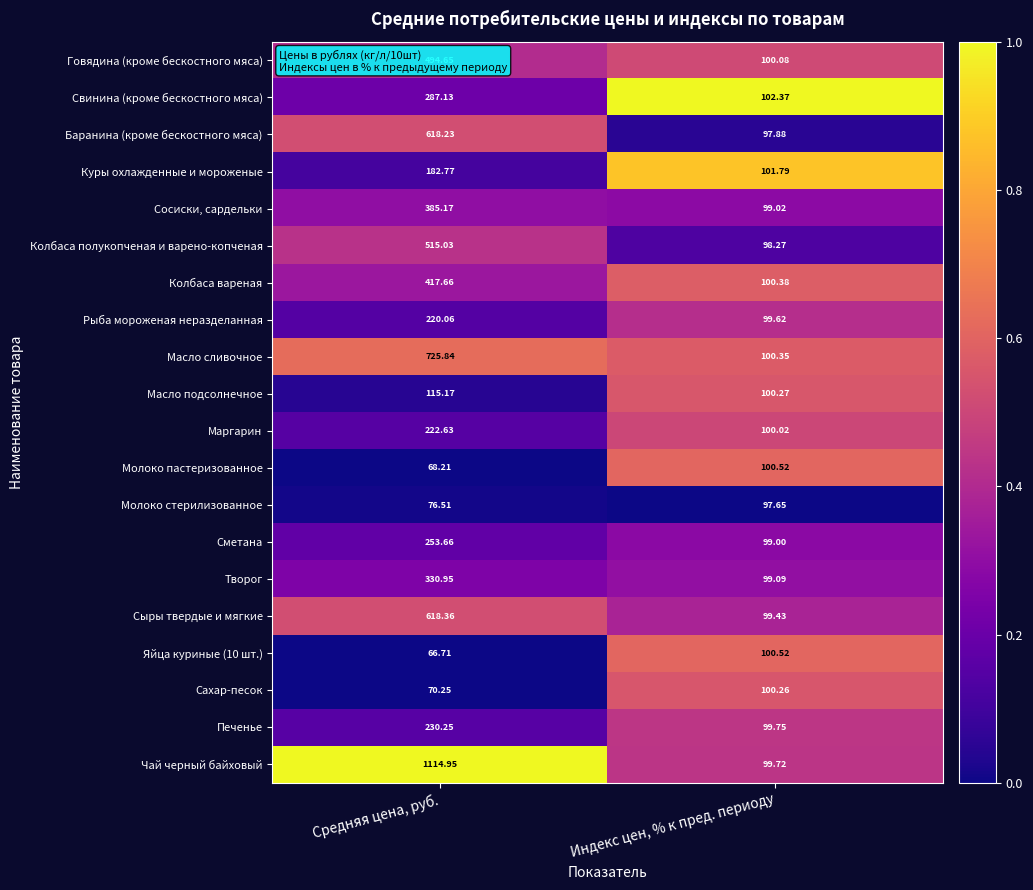

List the labels in order of Куры охлажденные и мороженые value, largest first.

Средняя цена, руб., Индекс цен, % к пред. периоду